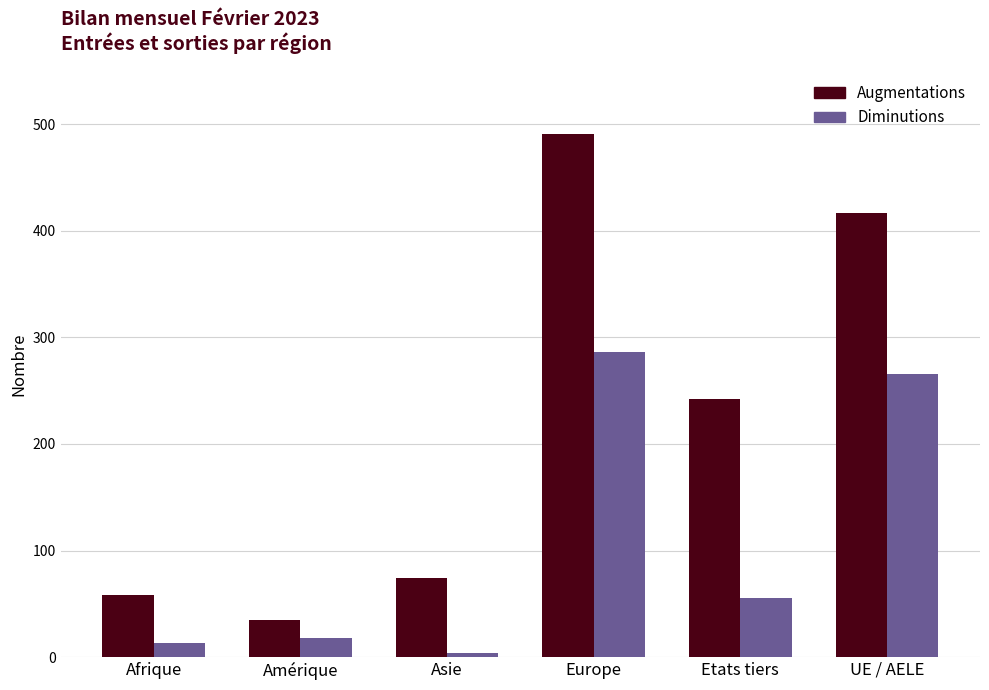

Does the chart contain any negative values?

No